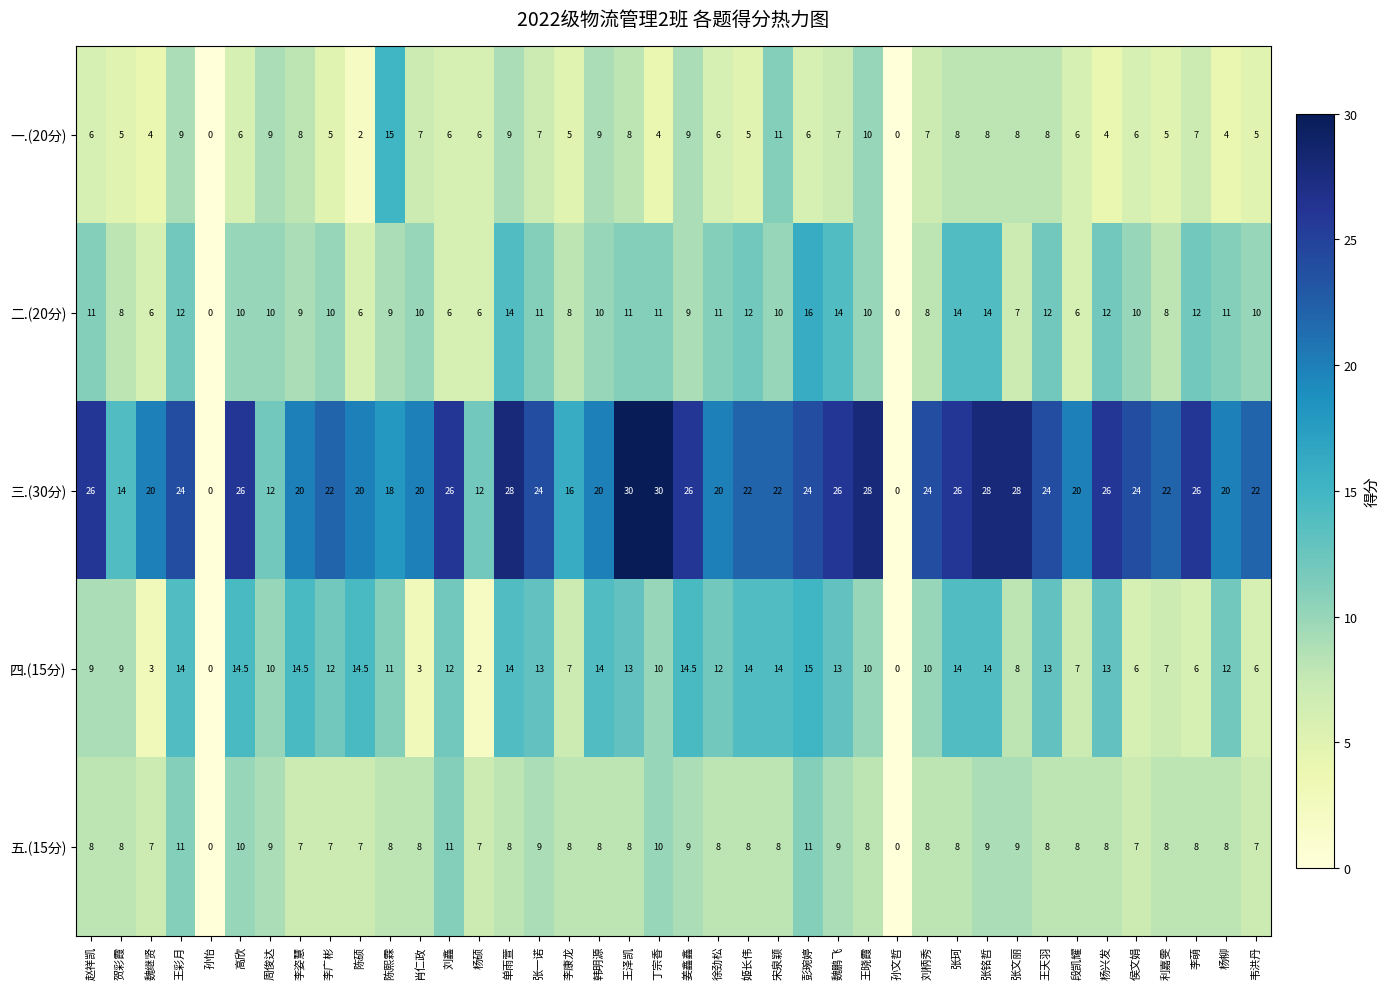

What is the maximum value for 四.(15分)?

15.0